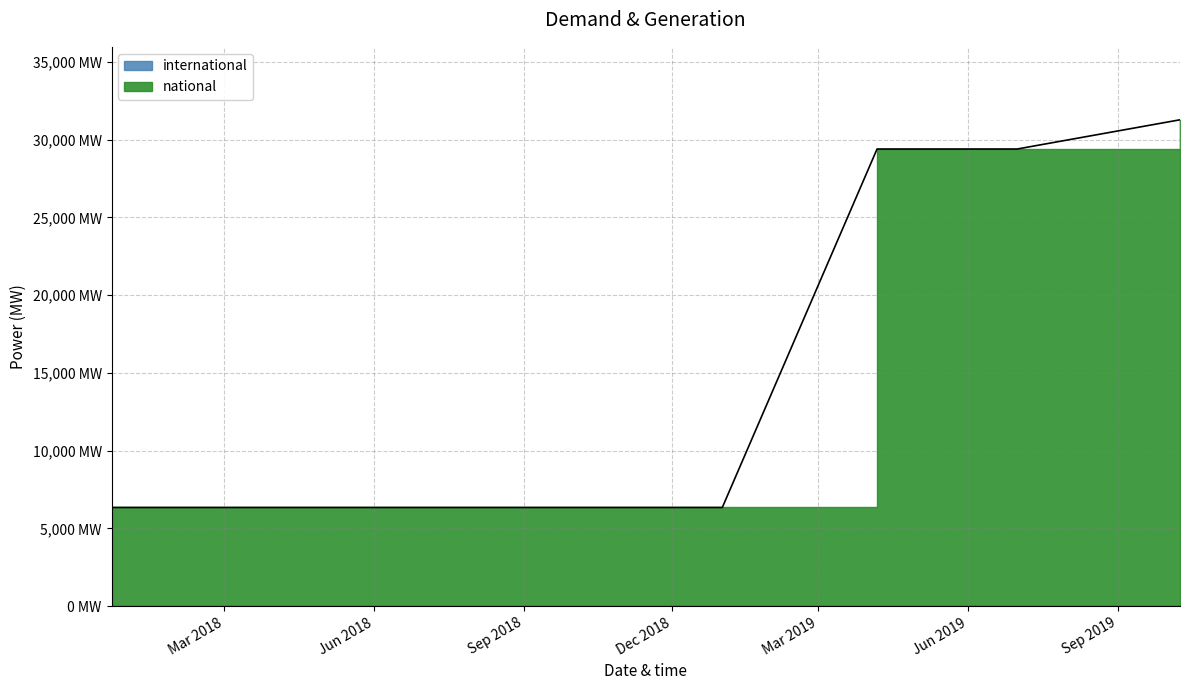

At which label is the value closest to 18809?

2019-04-06